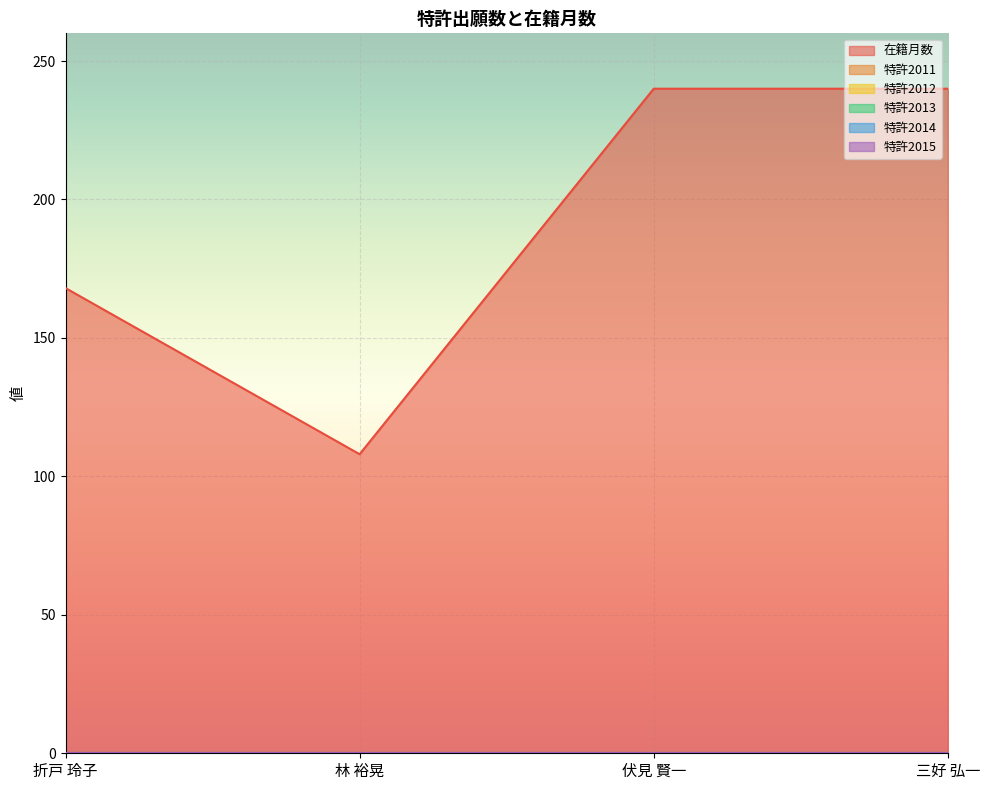

Reading left to right, list all the values displayed in this chart.

在籍月数: 折戸 玲子=168	林 裕晃=108	伏見 賢一=240	三好 弘一=240
特許2011: 折戸 玲子=0	林 裕晃=0	伏見 賢一=0	三好 弘一=0
特許2012: 折戸 玲子=0	林 裕晃=0	伏見 賢一=0	三好 弘一=0
特許2013: 折戸 玲子=0	林 裕晃=0	伏見 賢一=0	三好 弘一=0
特許2014: 折戸 玲子=0	林 裕晃=0	伏見 賢一=0	三好 弘一=0
特許2015: 折戸 玲子=0	林 裕晃=0	伏見 賢一=0	三好 弘一=0